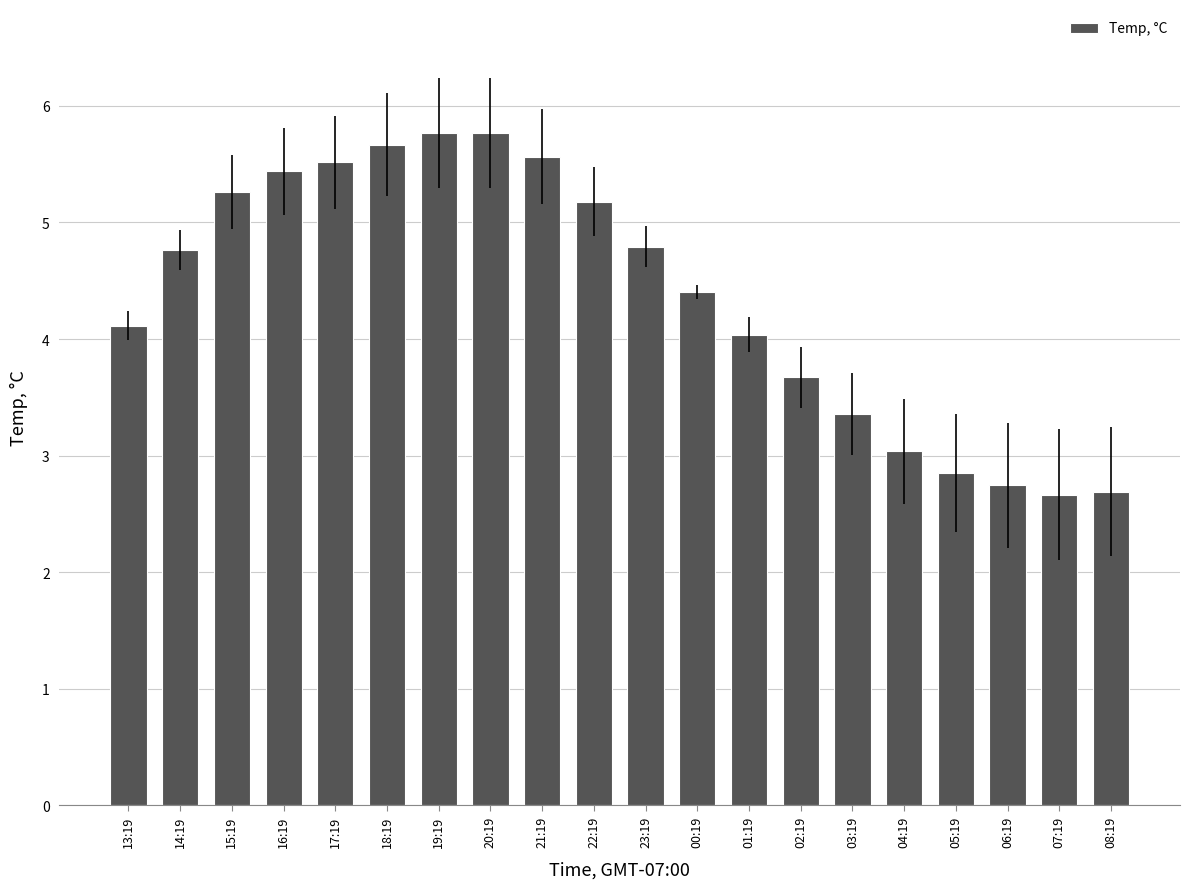

True or false: the data shows 5.8 at 19:19.

True